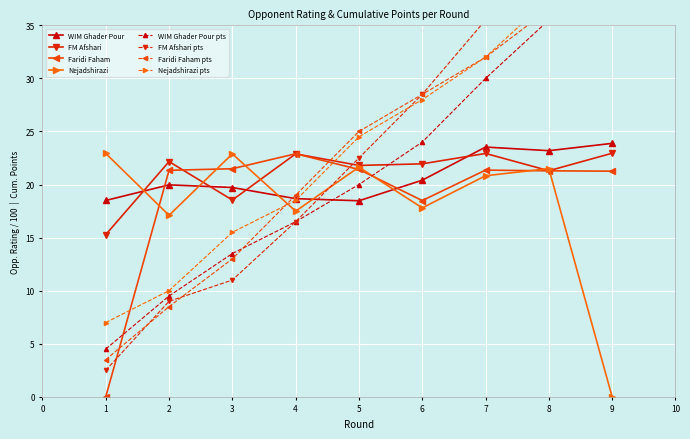

What is the maximum value for WIM Ghader Pour?

23.9